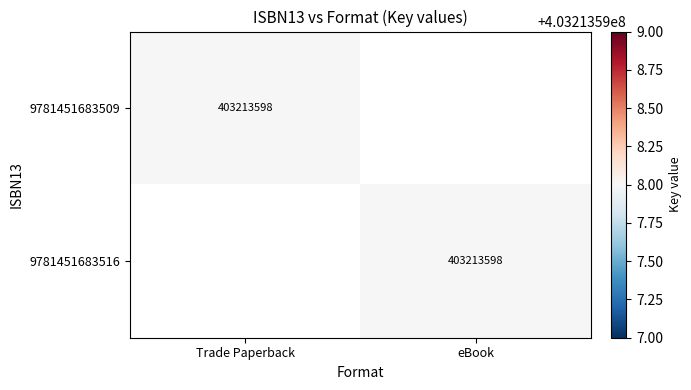

How many distinct data groups are displayed?

2